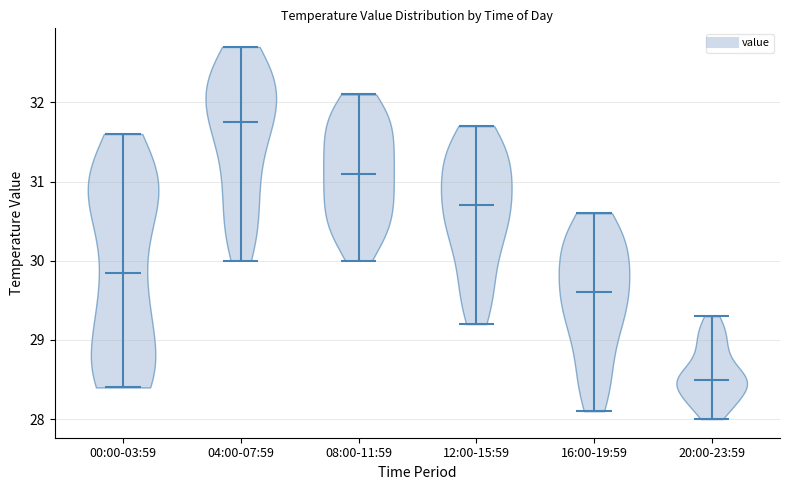

Which violin has the lowest median line?

20:00-23:59